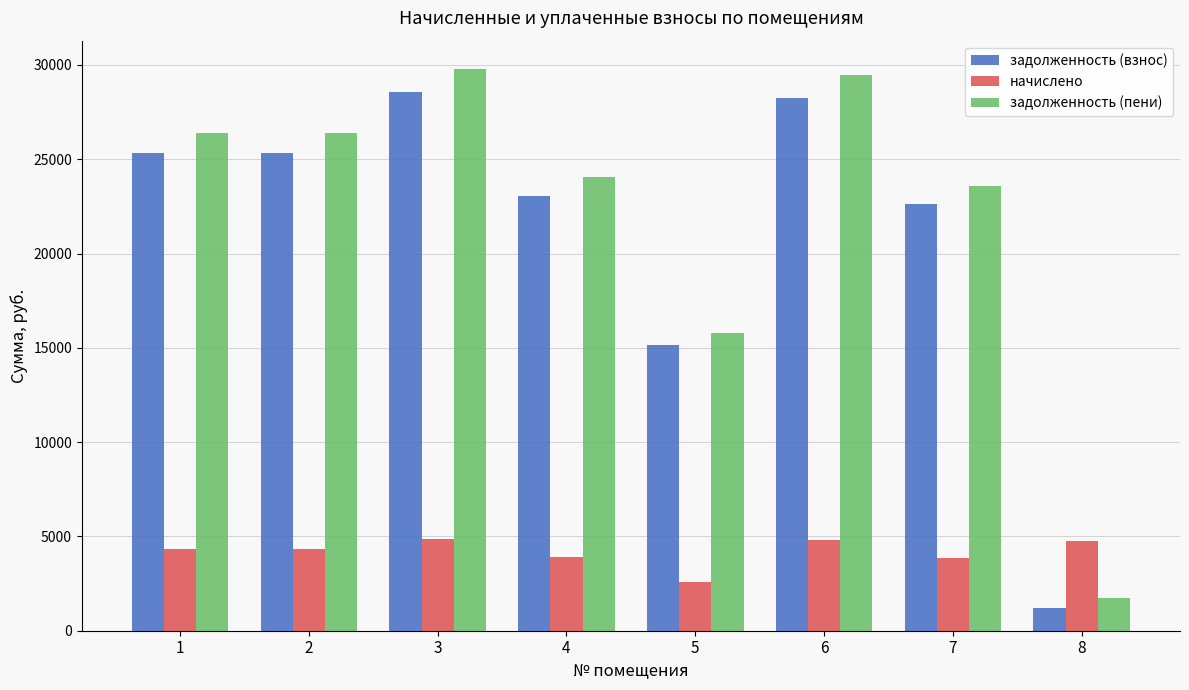

The начислено series shows 3926.4 at 4. True or false?

True